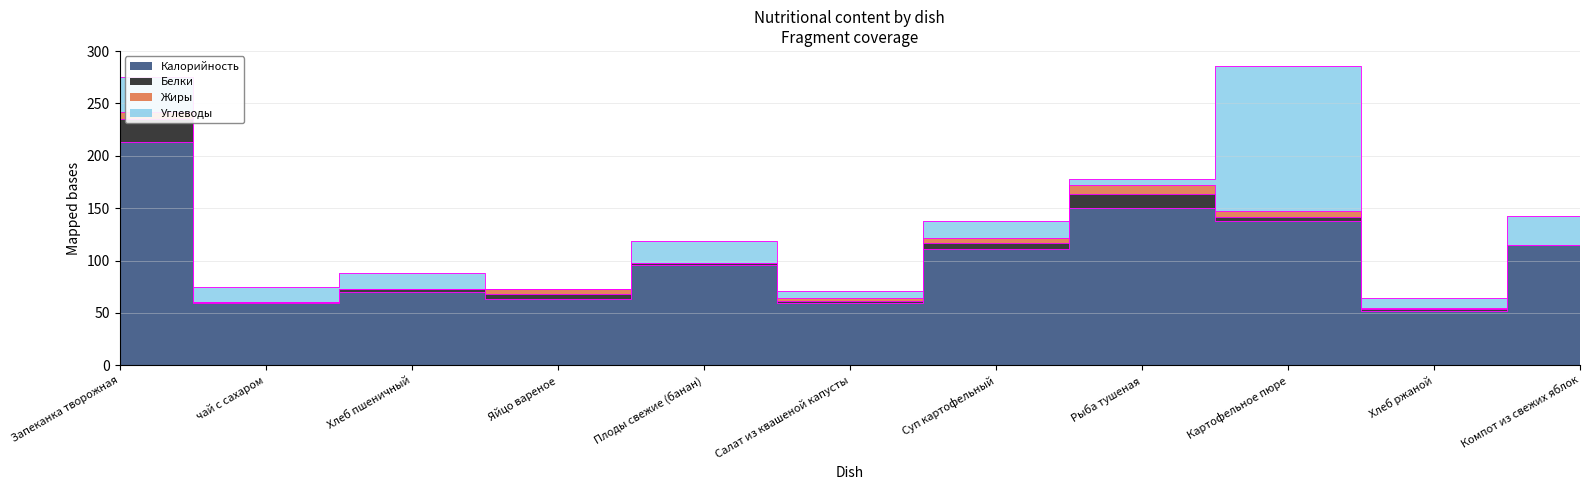

At which label is Калорийность closest to 132?

Картофельное пюре